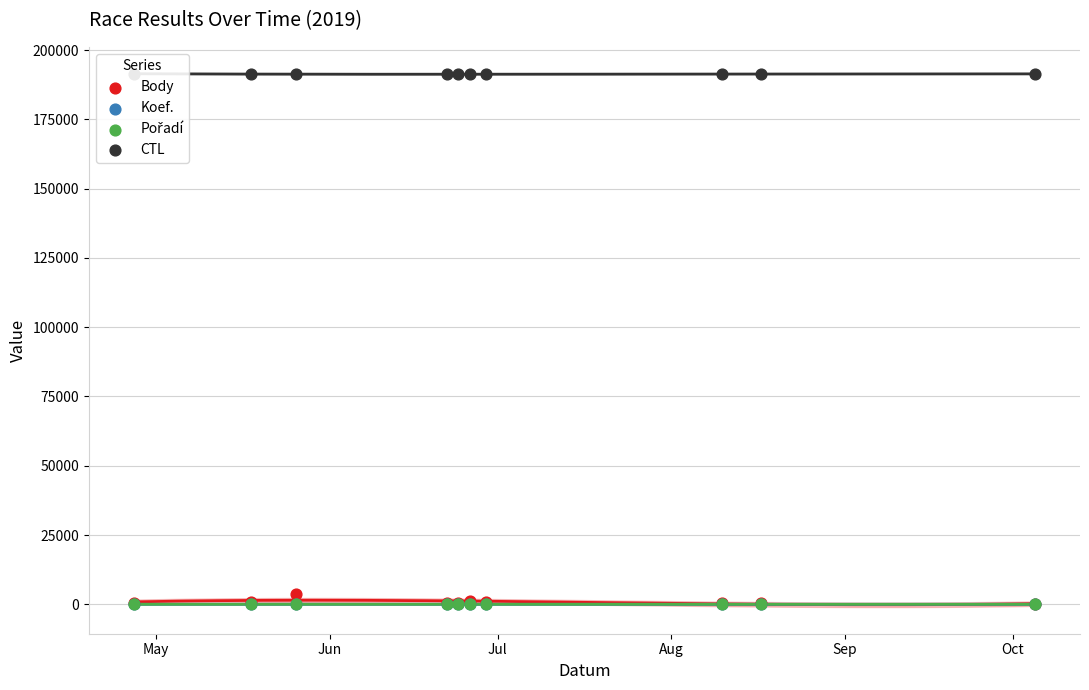

Which series has the largest Y range (max minus min)?

Body